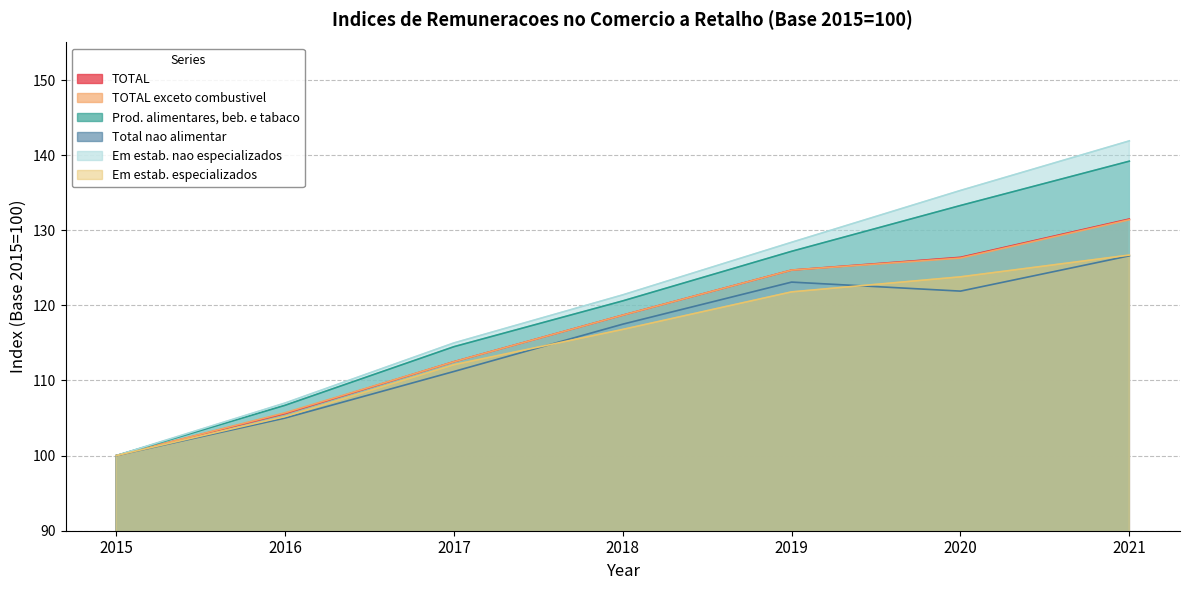

Which series has the widest spread of values?

Em estab. nao especializados